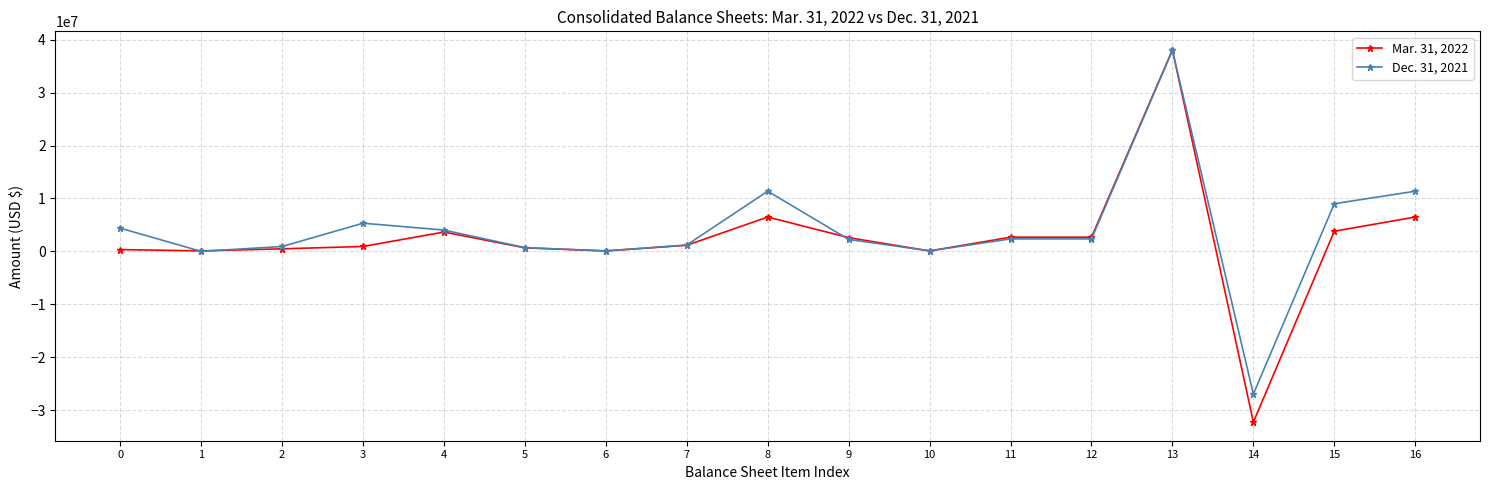

Rank the series by their average value, from highest to lowest.

Dec. 31, 2021, Mar. 31, 2022